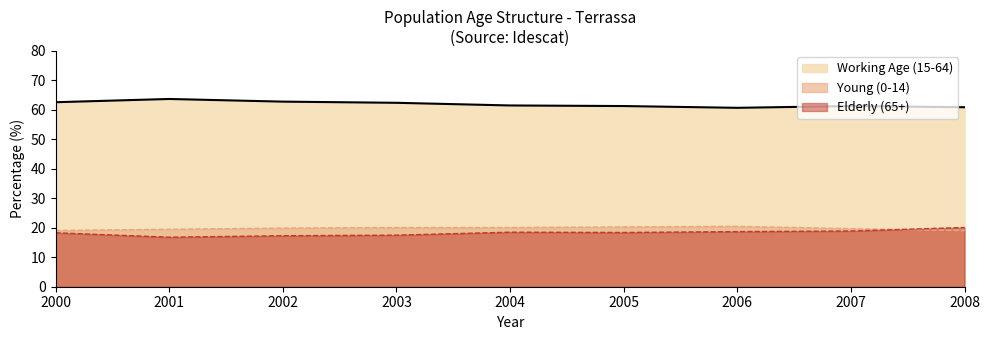

Which series has the widest spread of values?

Elderly (65+)